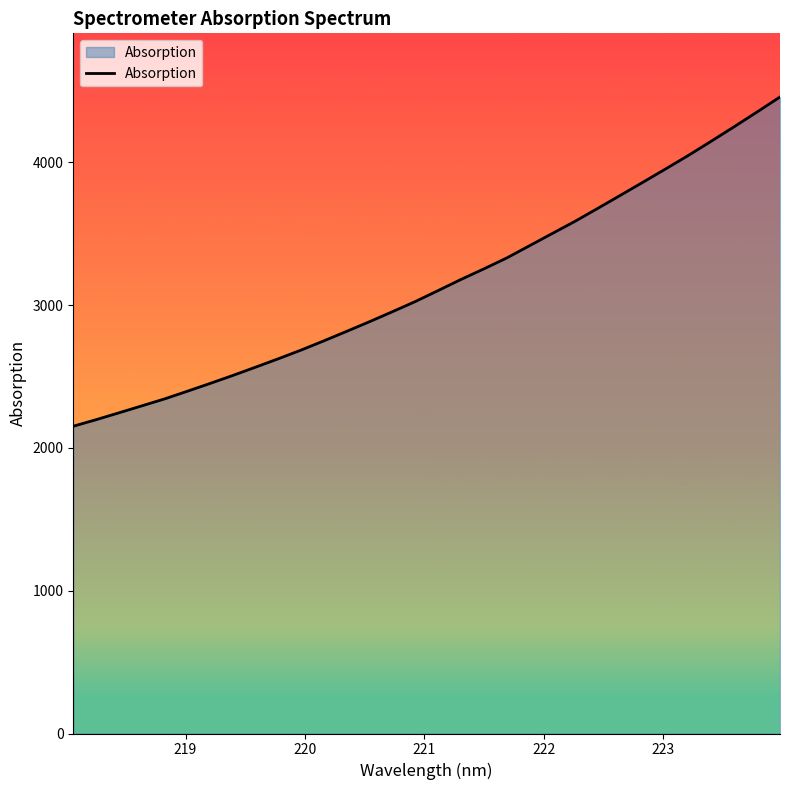

What is the difference between the maximum and minimum values?

2305.7